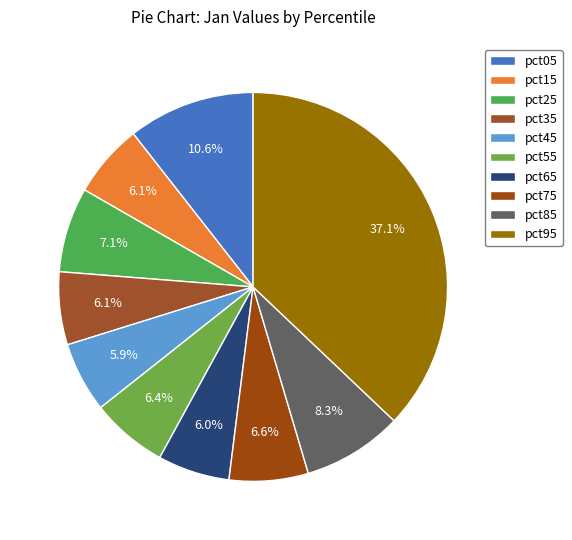

What is the smallest slice in the pie chart?

pct45